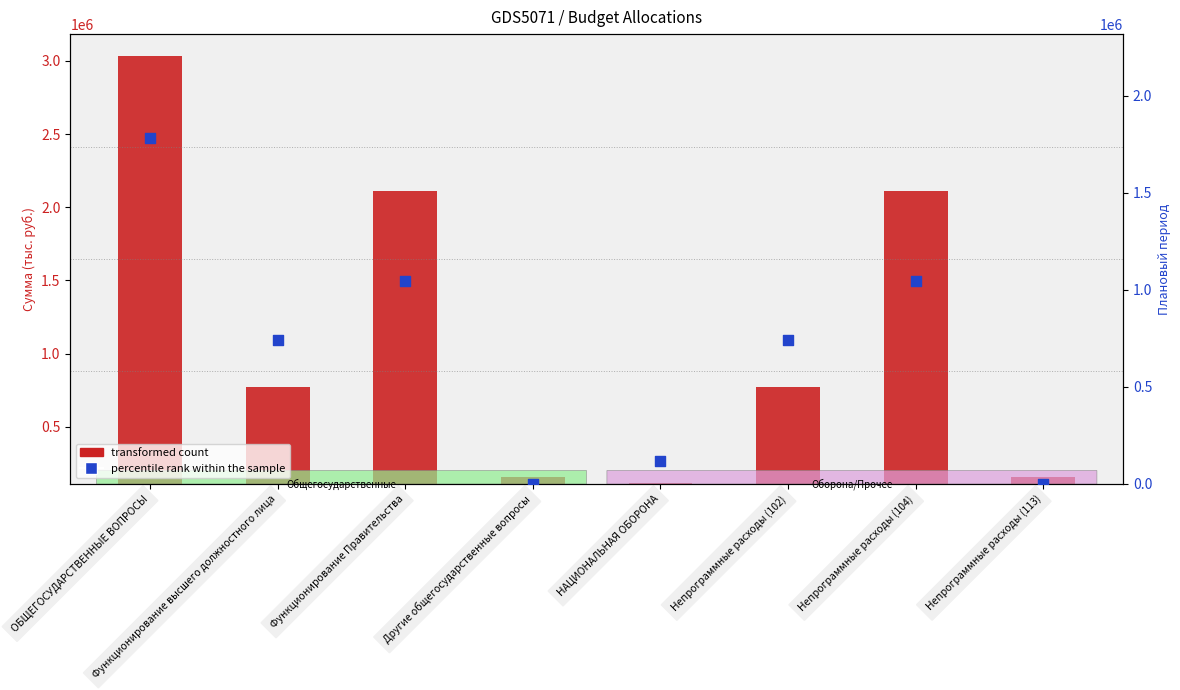

What is the total value across all series at НАЦИОНАЛЬНАЯ ОБОРОНА?

121069.9